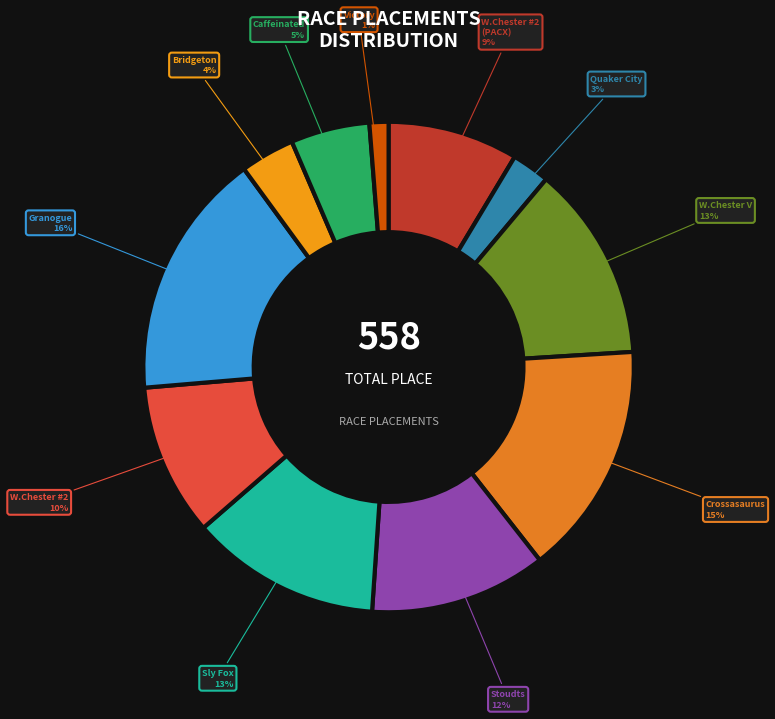

To the nearest percent, what portion does Caffeinated represent?

5%